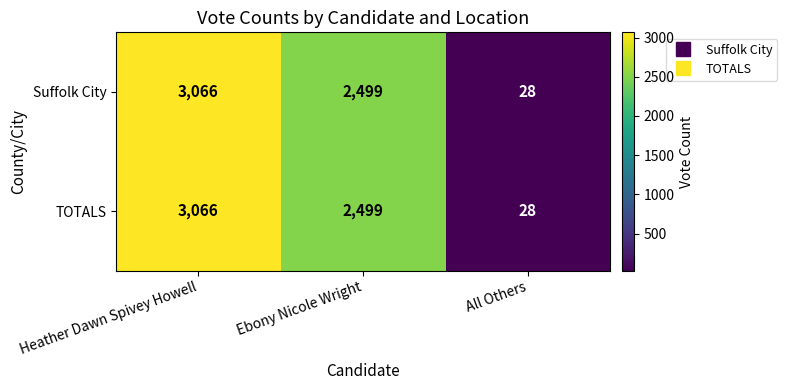

The TOTALS series shows 1162 at Heather Dawn Spivey Howell. True or false?

False